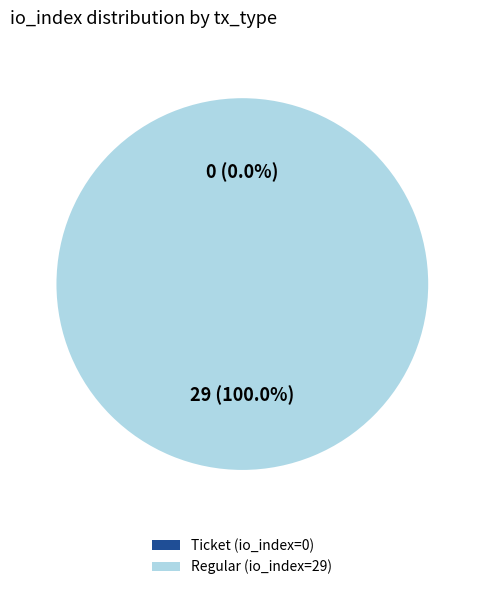

The Regular (io_index=29) slice represents 94% of the pie. True or false?

False